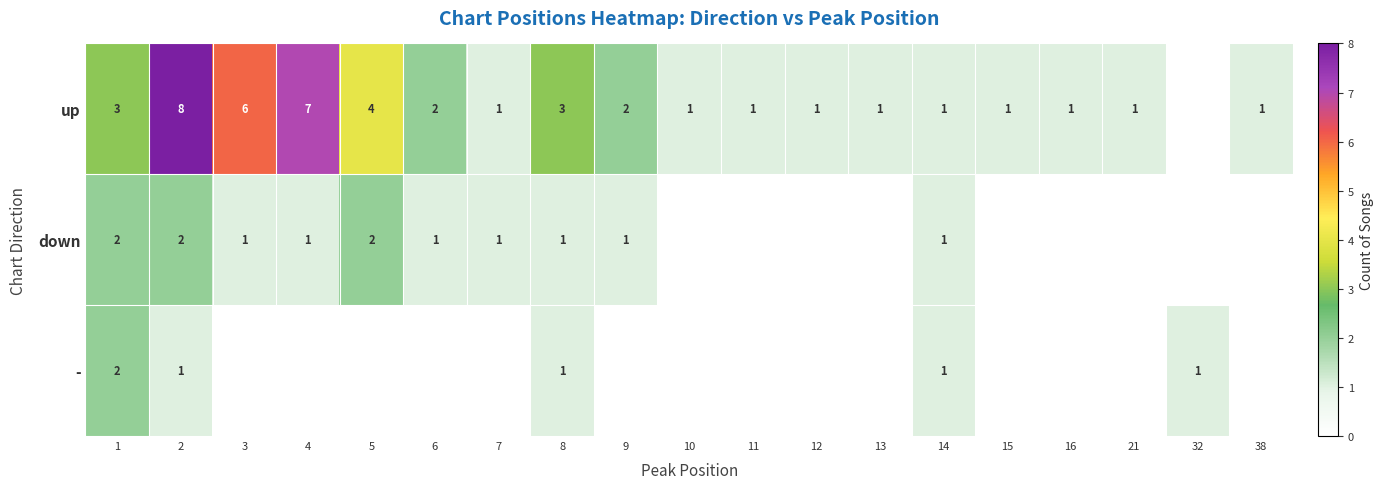

At which category is the sum across all series the highest?

2